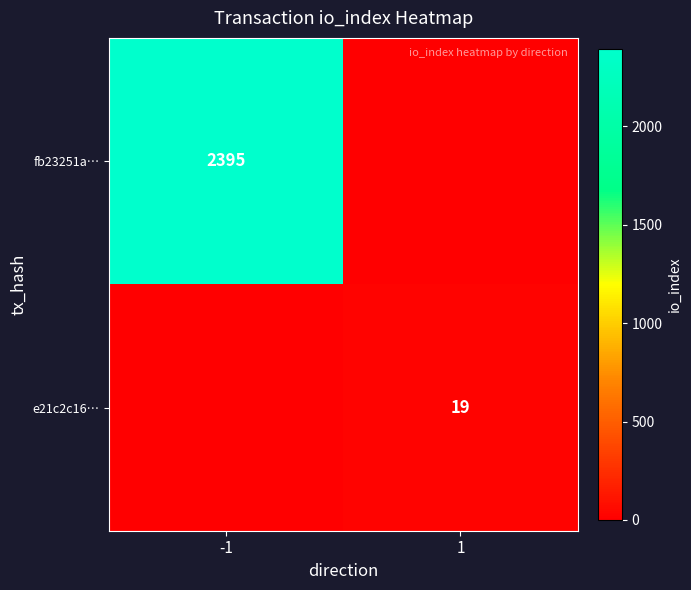

At which category does the chart reach its minimum across all series?

1